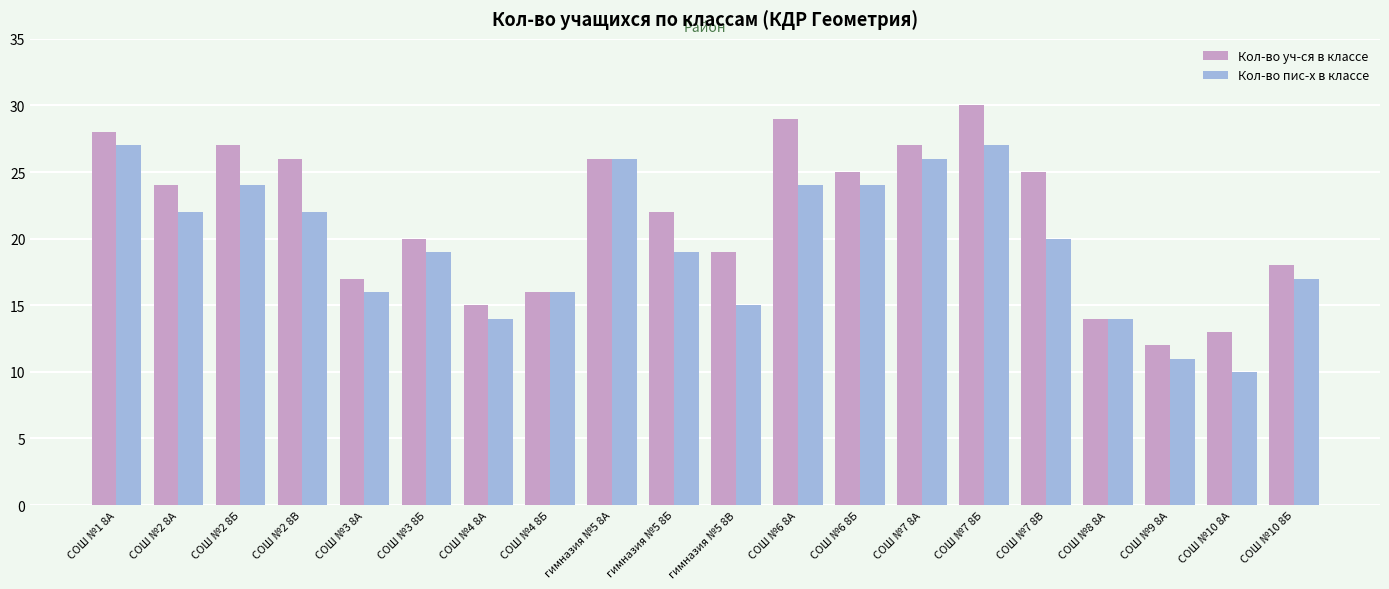

What are all the series names shown in the legend?

Кол-во уч-ся в классе, Кол-во пис-х в классе